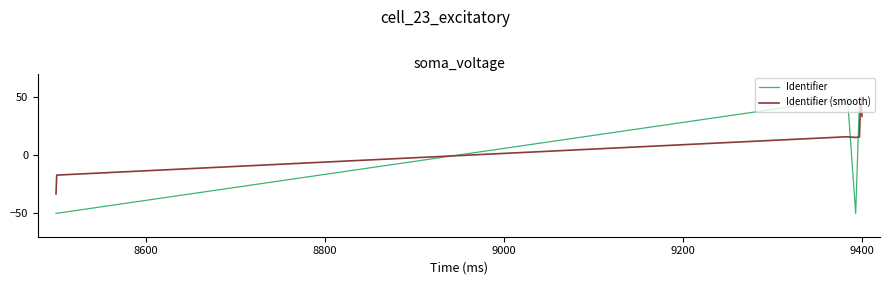

What is the greatest value displayed?

50.0